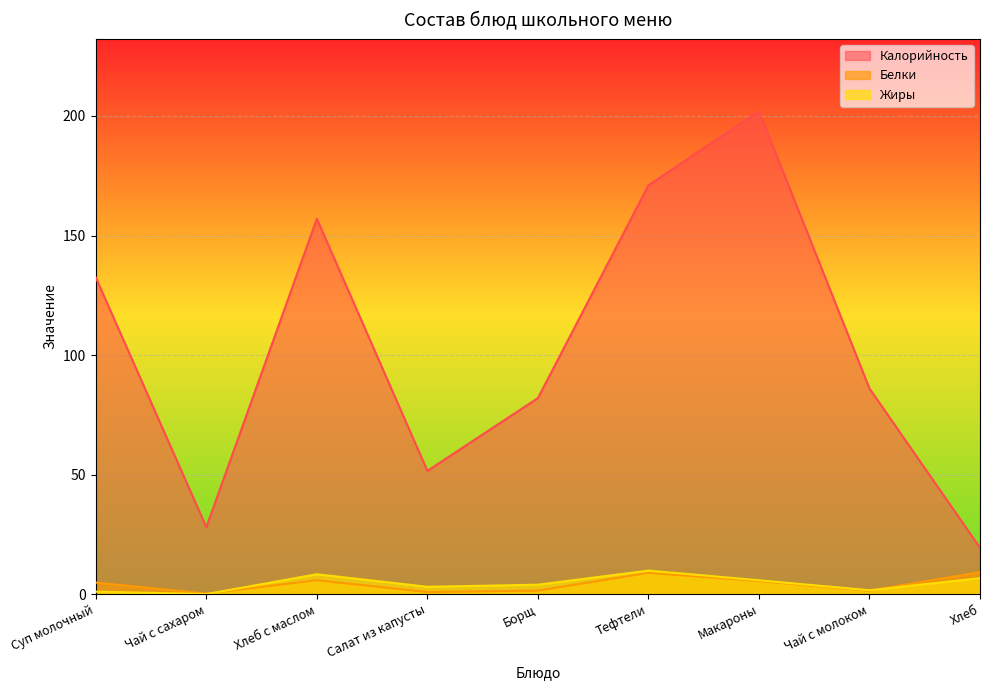

True or false: Калорийность and Белки cross at least once.

False